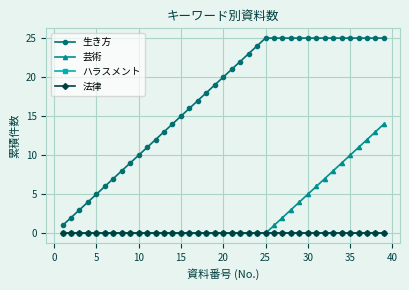

True or false: 芸術 and ハラスメント intersect in this chart.

False